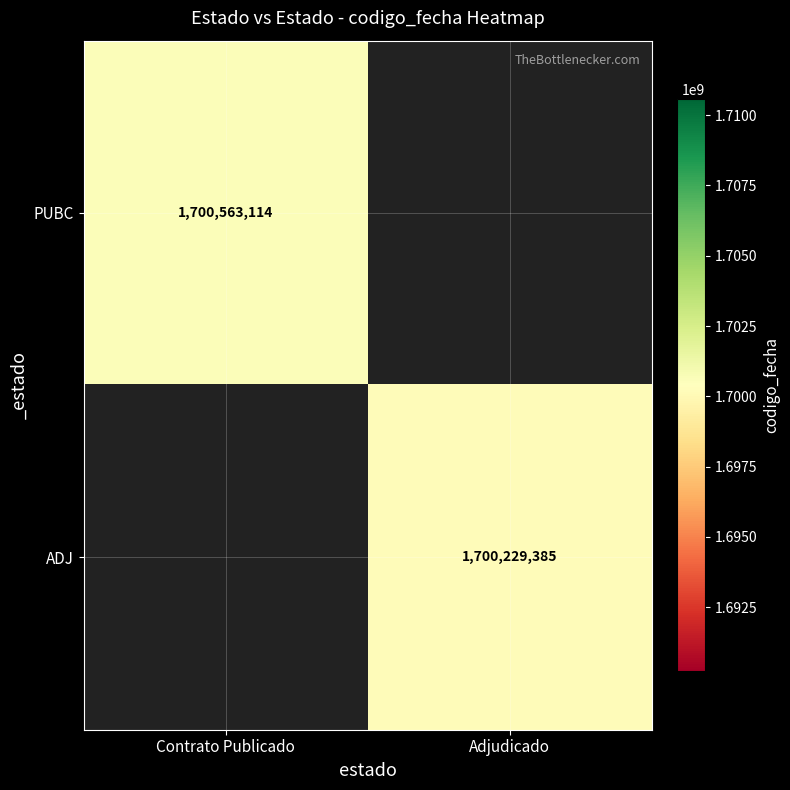

How many series are shown in this chart?

2